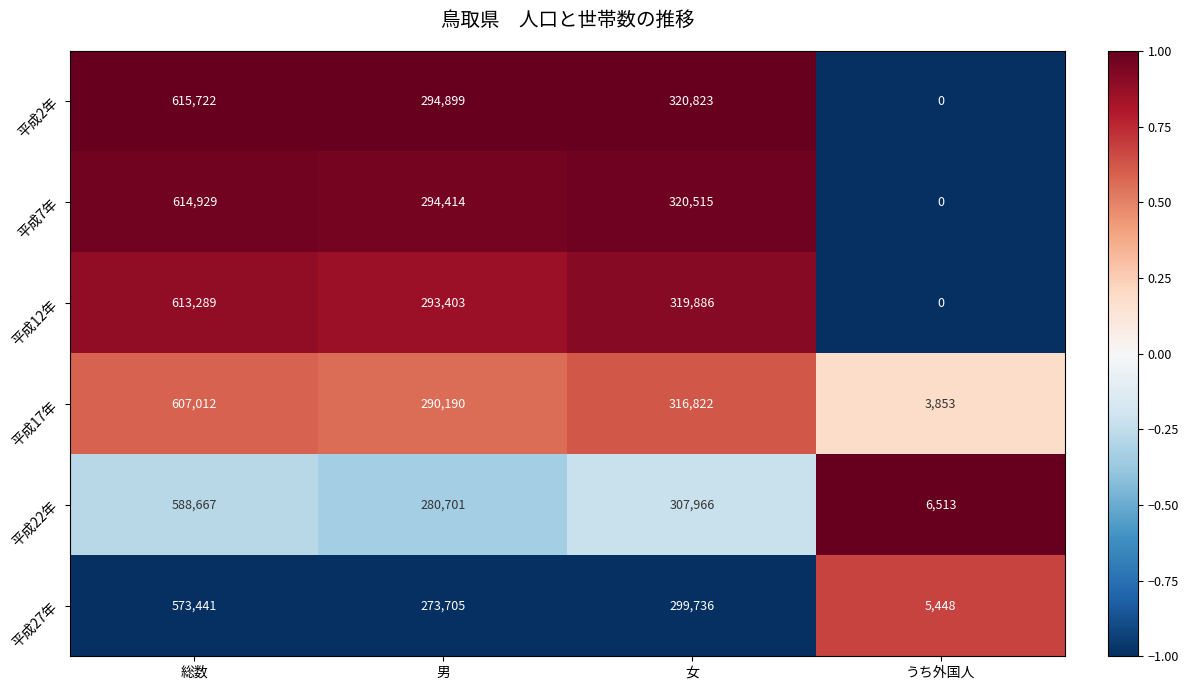

The value of 平成12年 at 総数 is 893486. True or false?

False